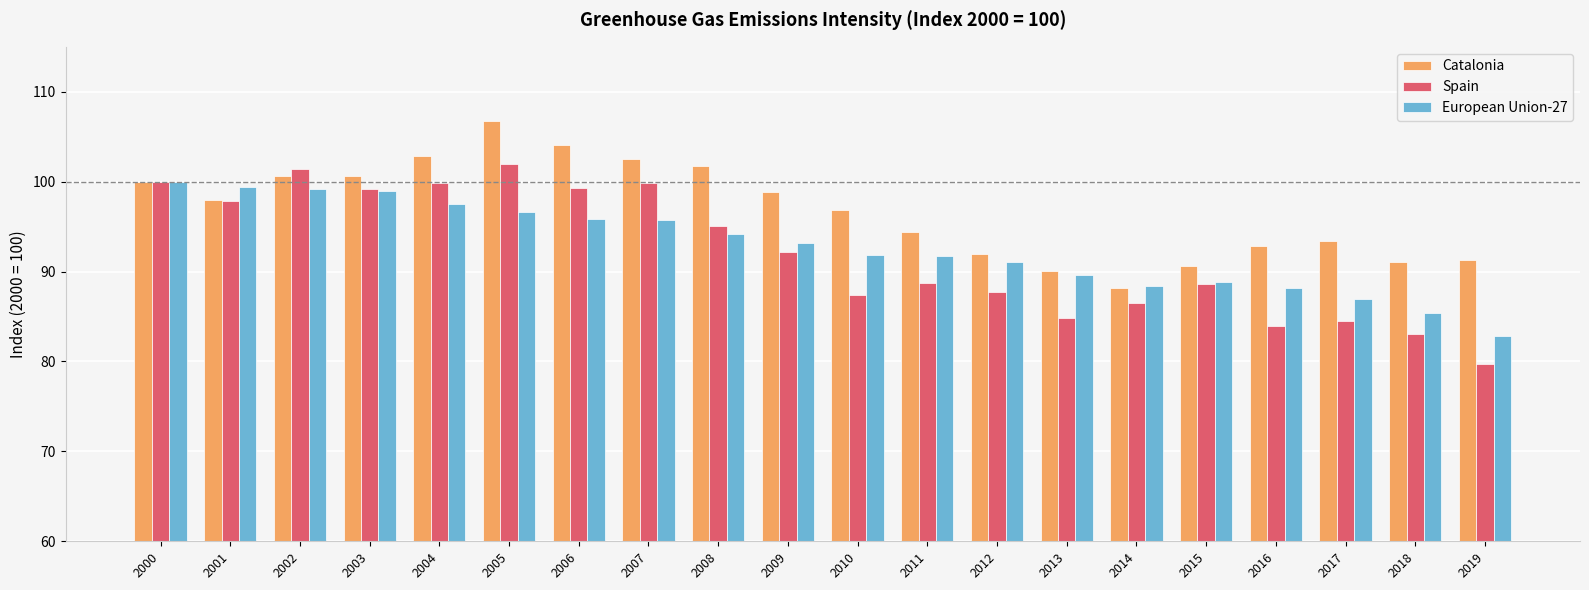

What value does the Spain series have at 2009?

92.2